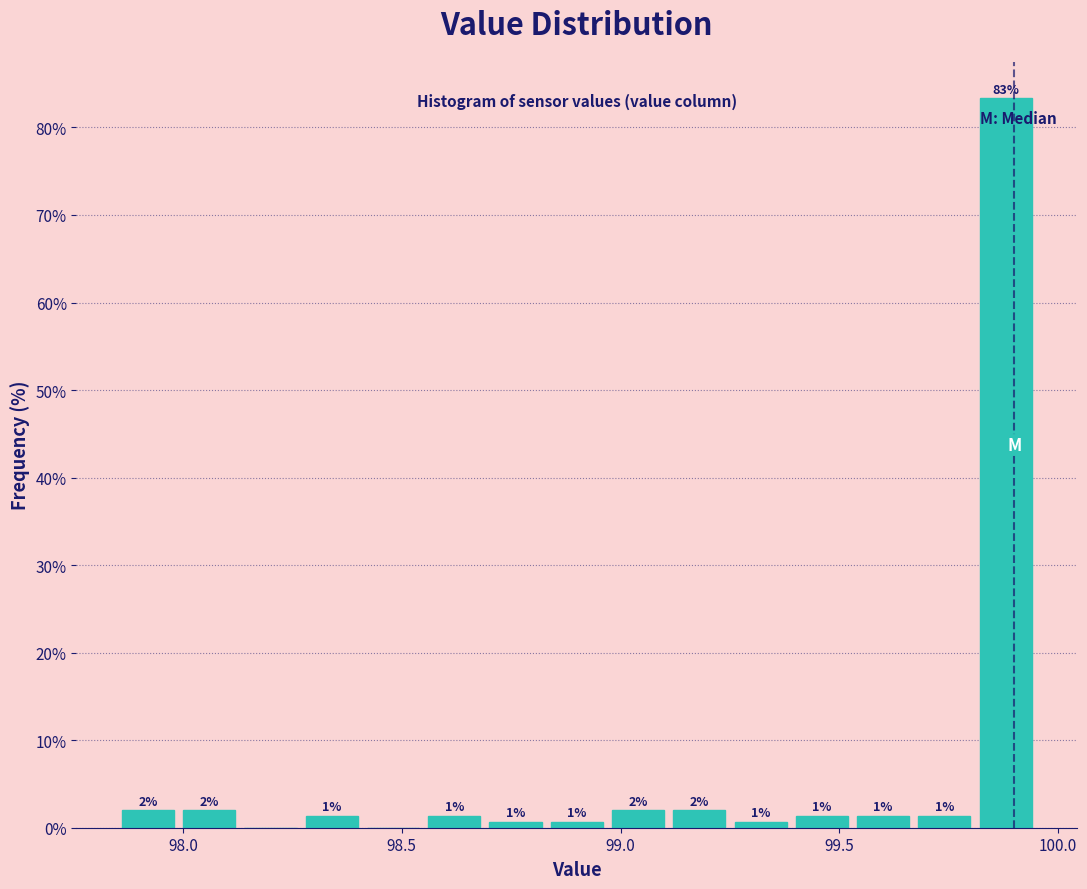

Around what value on the x-axis is the tallest bar? Give the approximate position of its centre, as read against the axis.

99.90